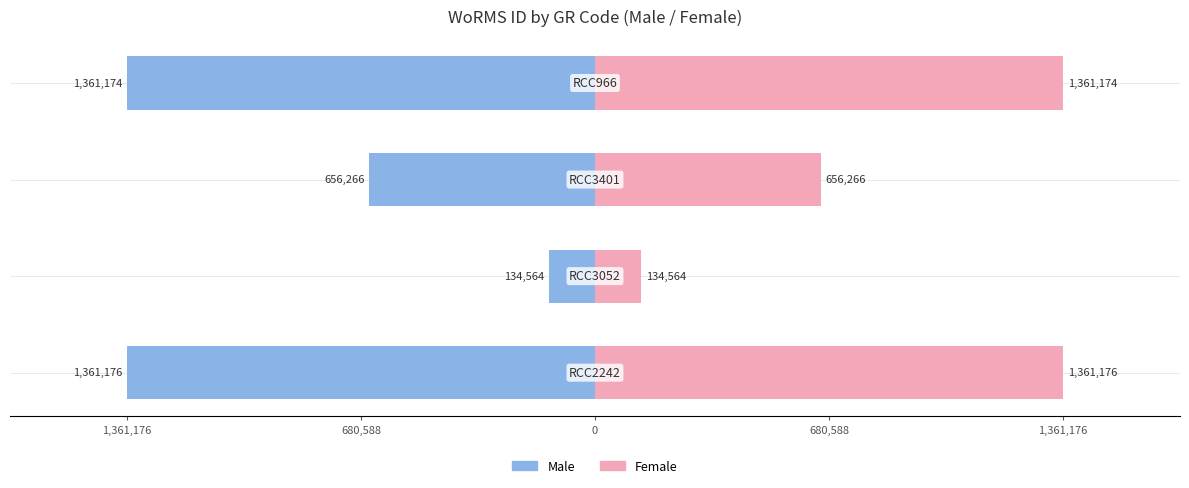

Reading left to right, transcribe all the data shown in this chart.

Male: 1,361,176=-1361176	680,588=-134564	0=-656266	680,588=-1361174
Female: 1,361,176=1361176	680,588=134564	0=656266	680,588=1361174